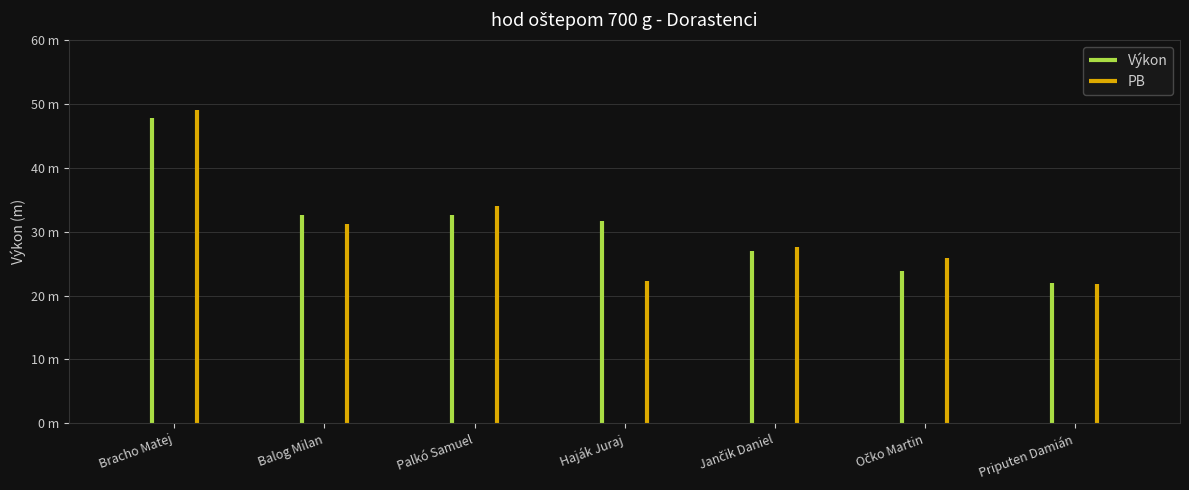

What are all the series names shown in the legend?

Výkon, PB